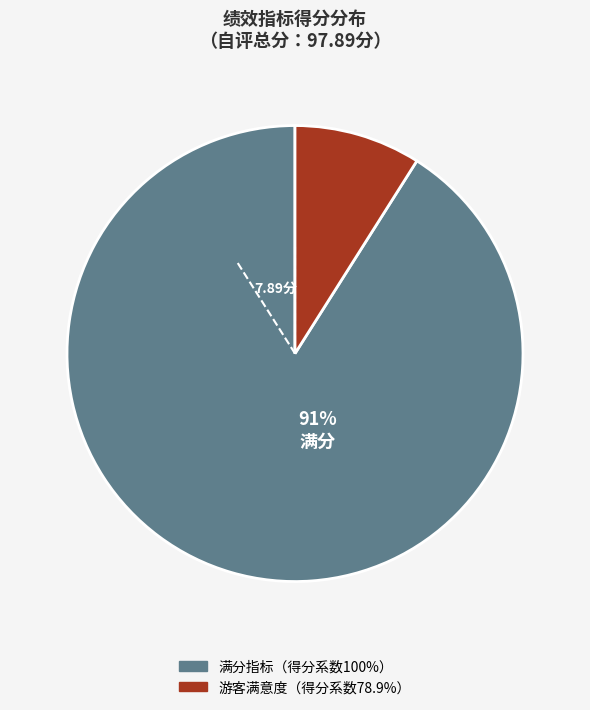

To the nearest percent, what is the difference between the largest and smallest slice percentages?

82%